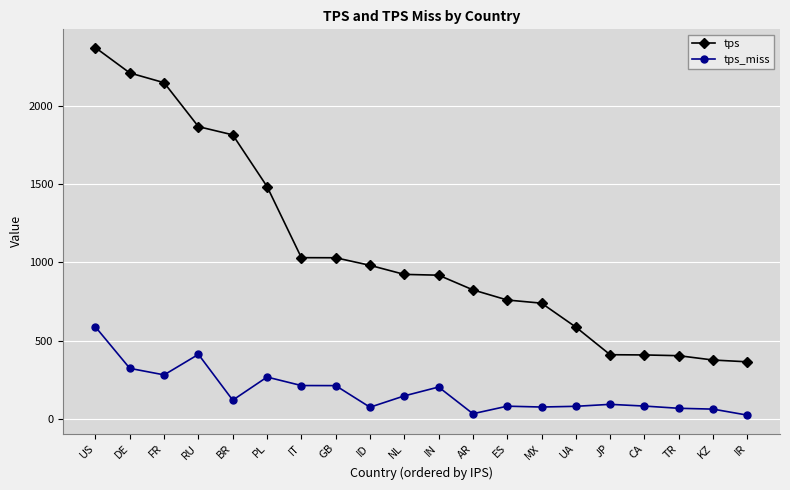

How many lines are shown in the chart?

2